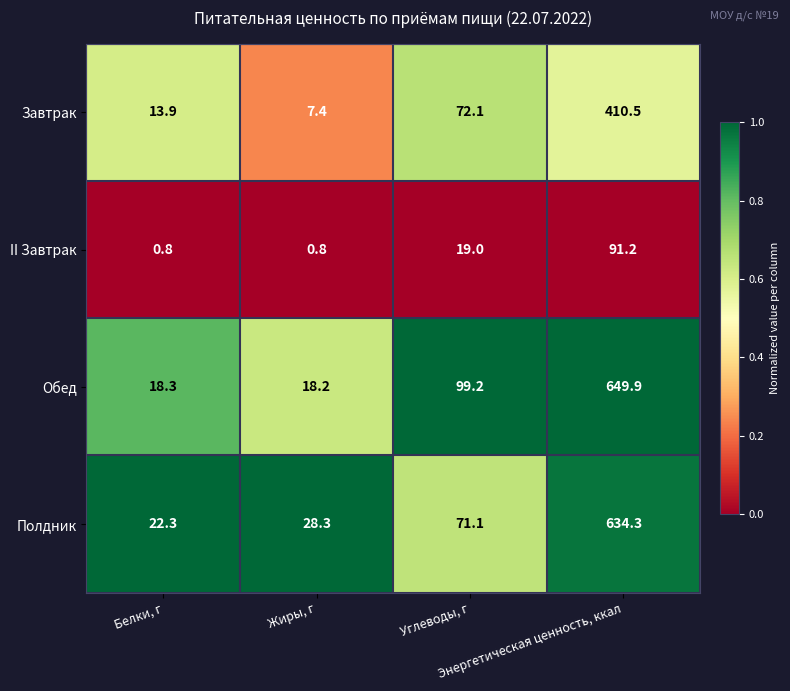

List the series in order of their peak value, lowest first.

II Завтрак, Завтрак, Полдник, Обед